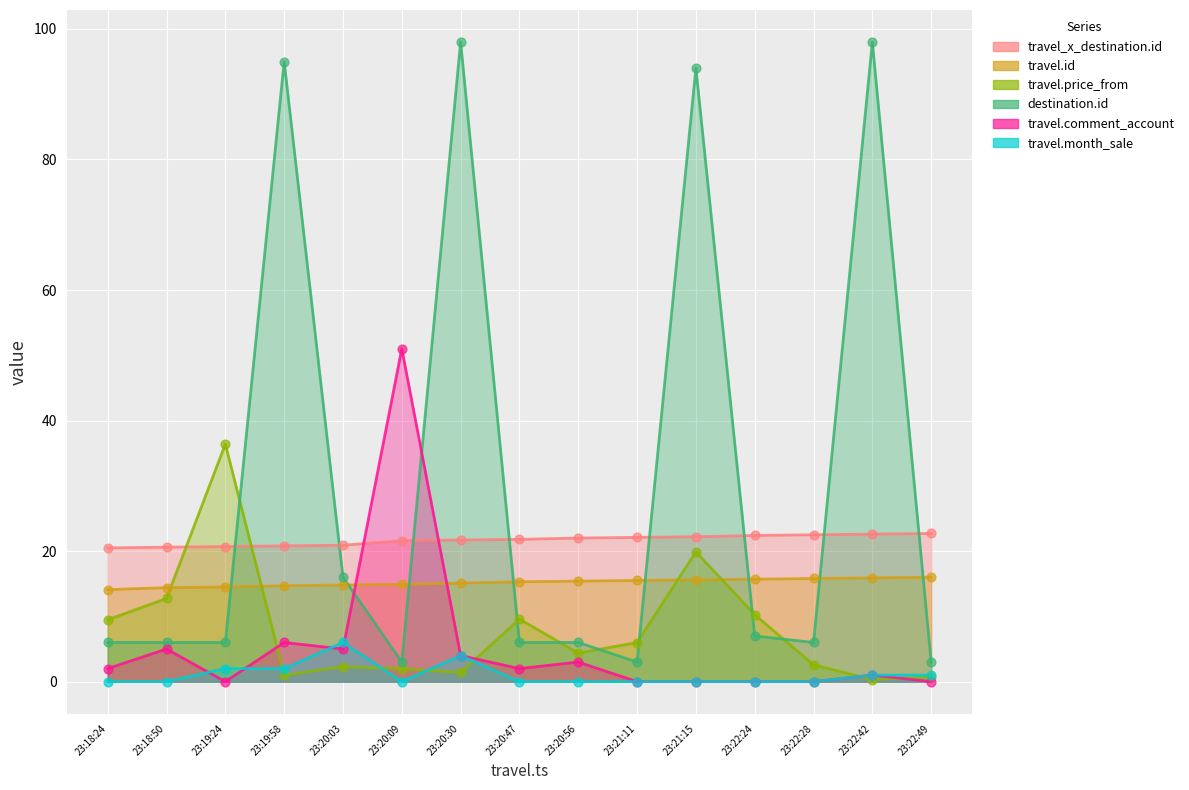

Which series reaches the minimum Y coordinate?

travel.comment_account